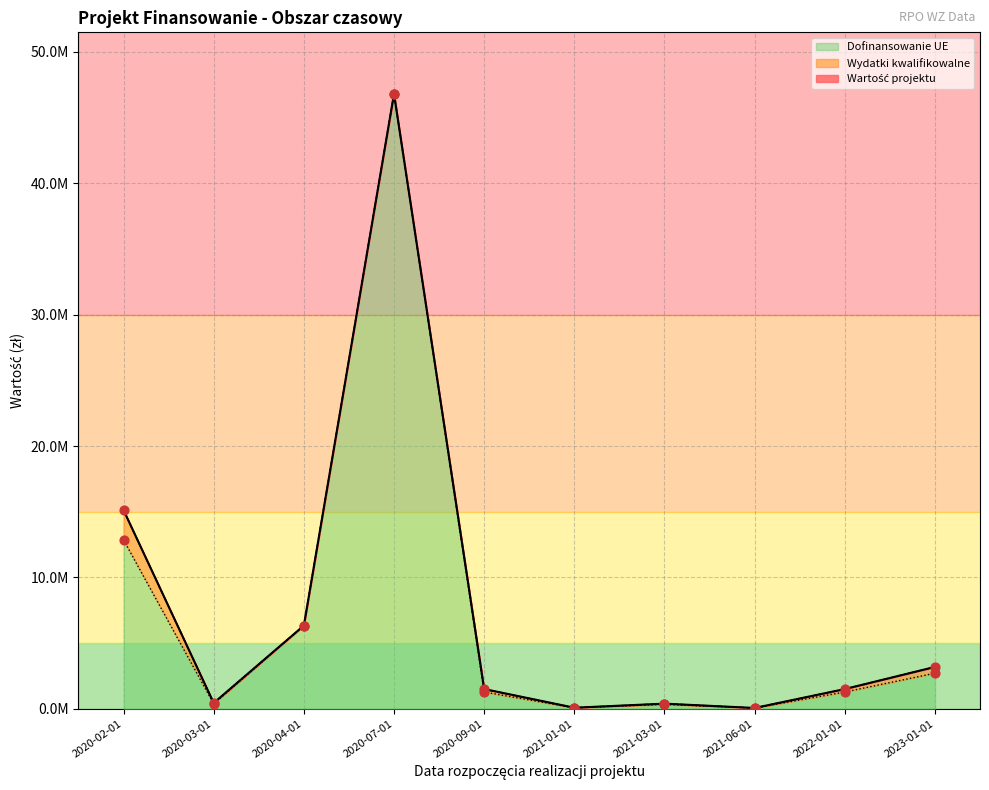

Which series has the largest total across all categories?

Wartość projektu